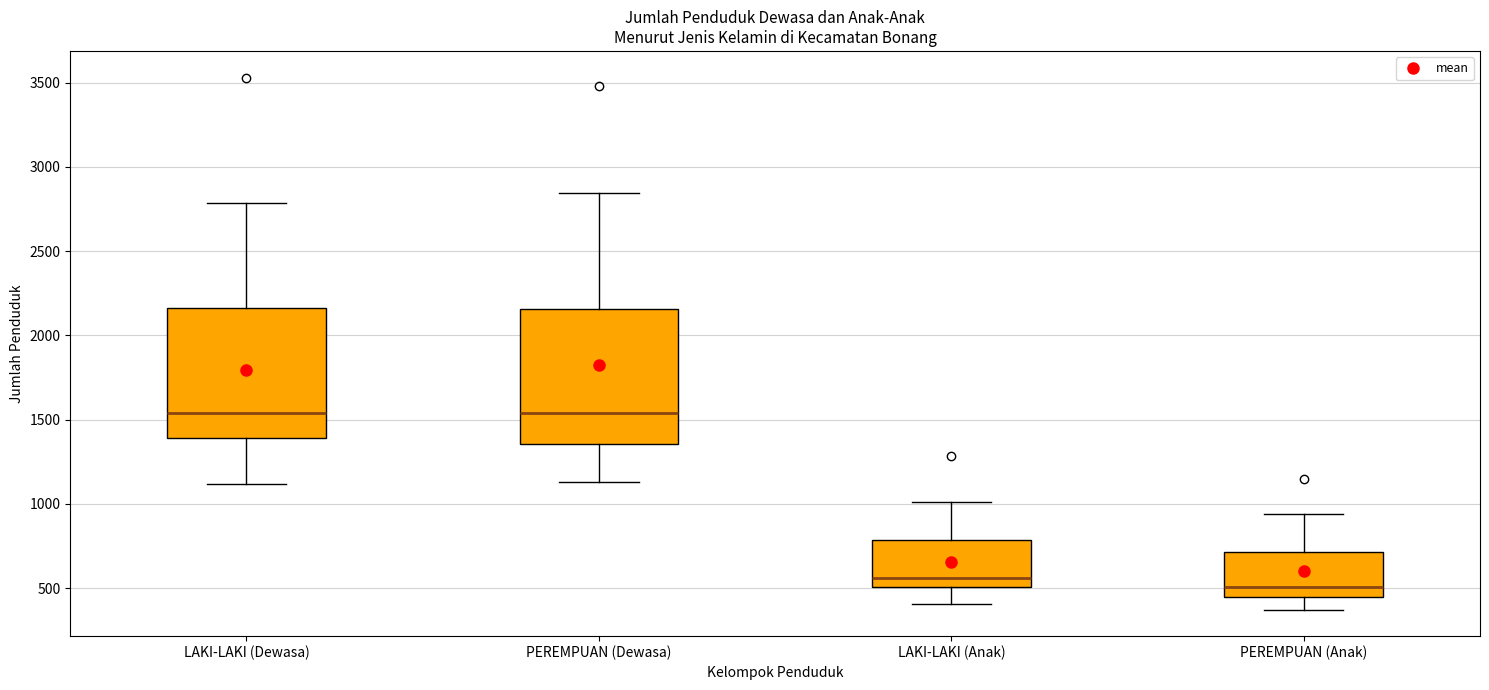

Where does the median line of the box for PEREMPUAN (Dewasa) sit on the y-axis? The values are not printed on the chart, so give them approximately, as read against the axis.

1550